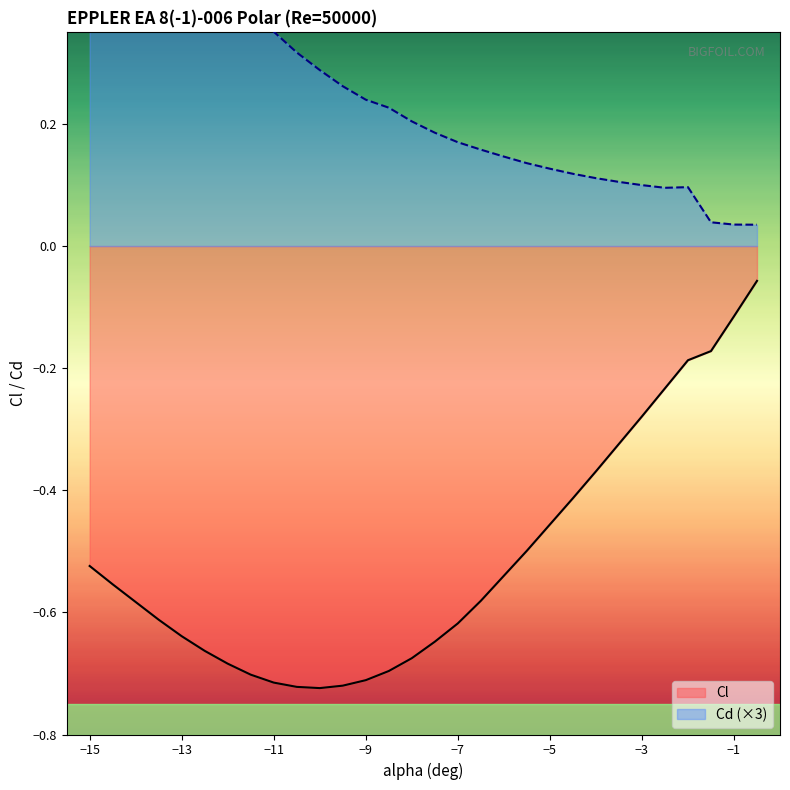

Which series has the largest total across all categories?

Cd